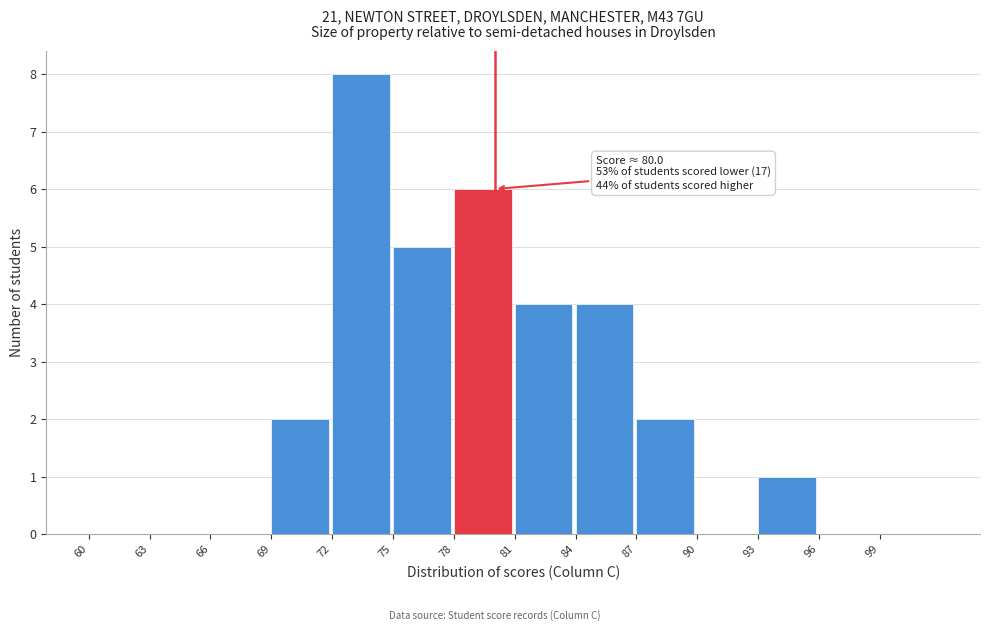

Over which range of the x-axis is the bar tallest?

72 to 75